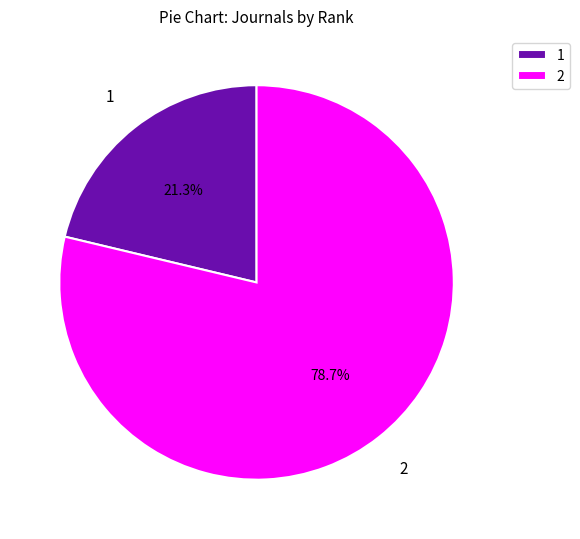

Which slice is the smallest?

1